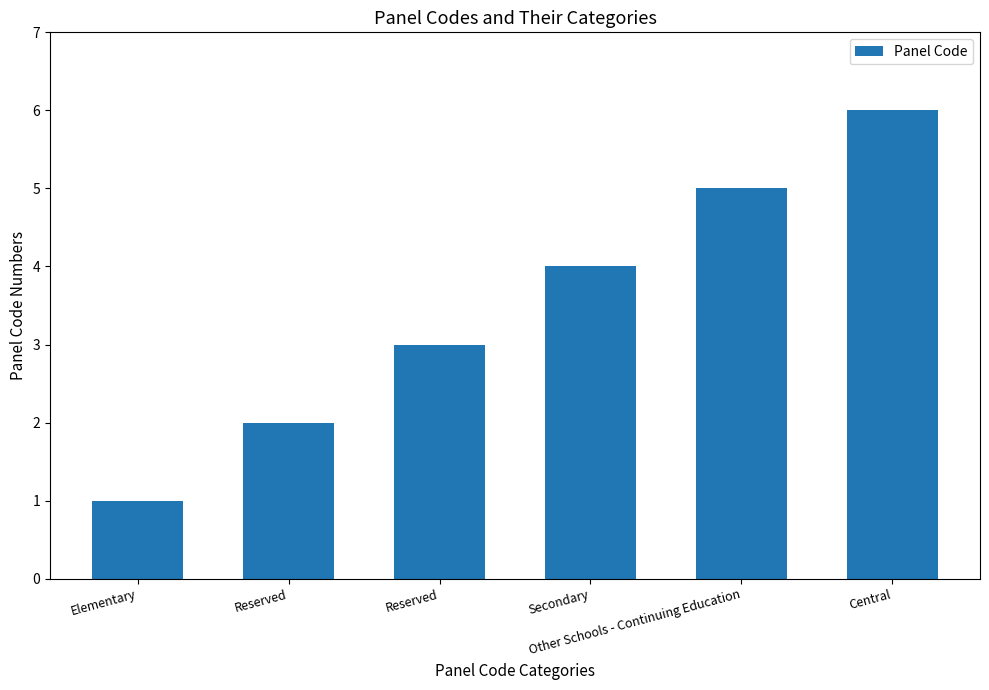

Are the bars horizontal?

No